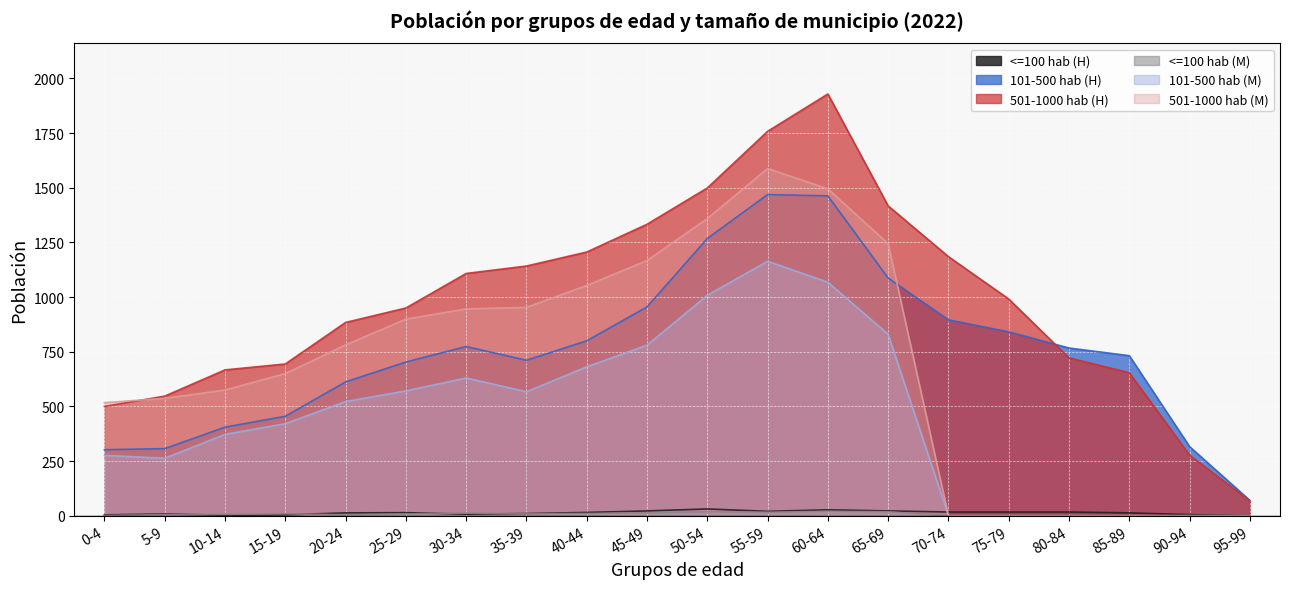

How many distinct data groups are displayed?

6